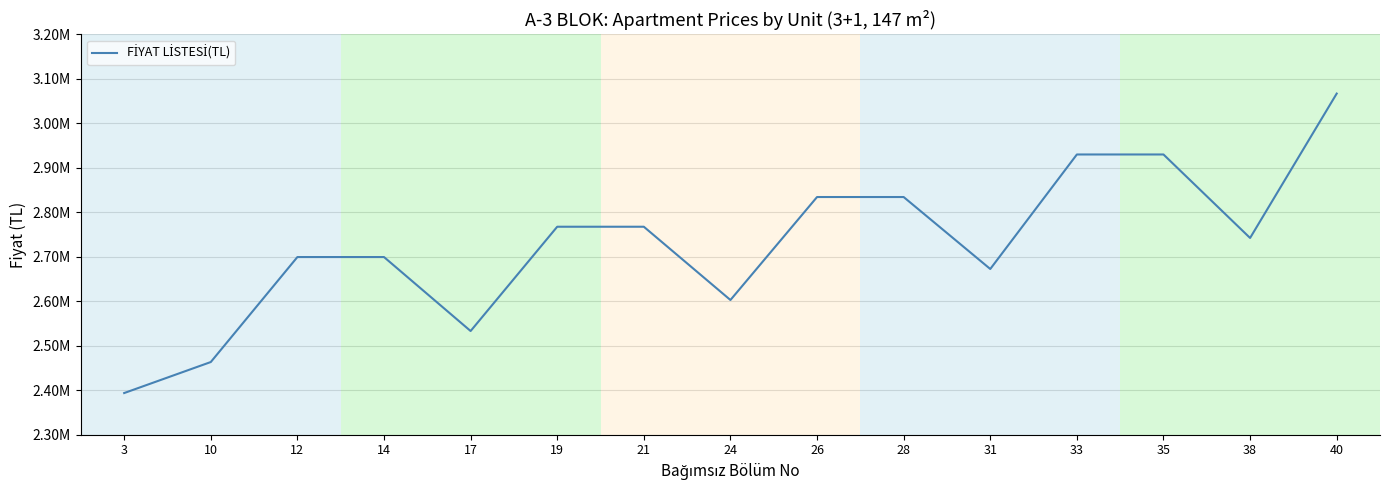

Read the value at 19.

2767519.8